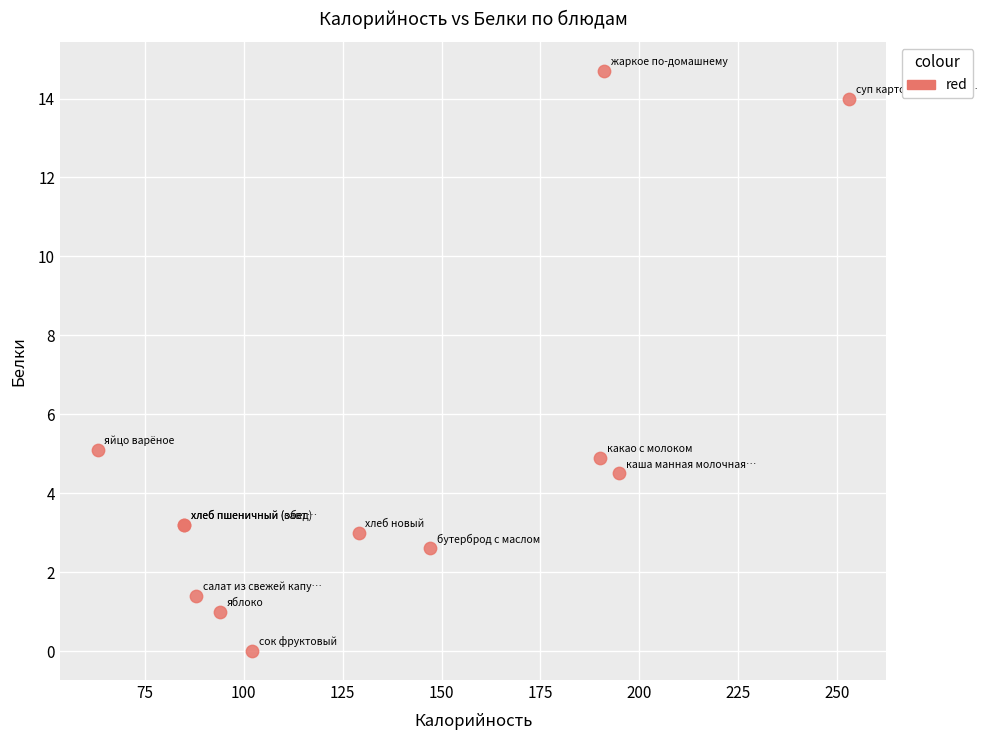

What Y value in the scatter plot is closest to 7?

5.1